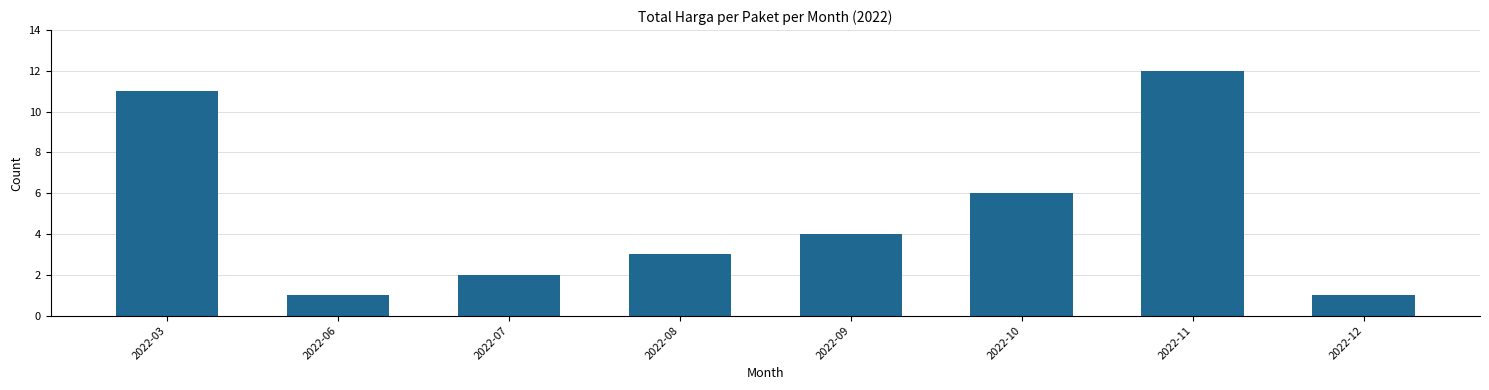

What is the change in value from 2022-10 to 2022-12?

-5